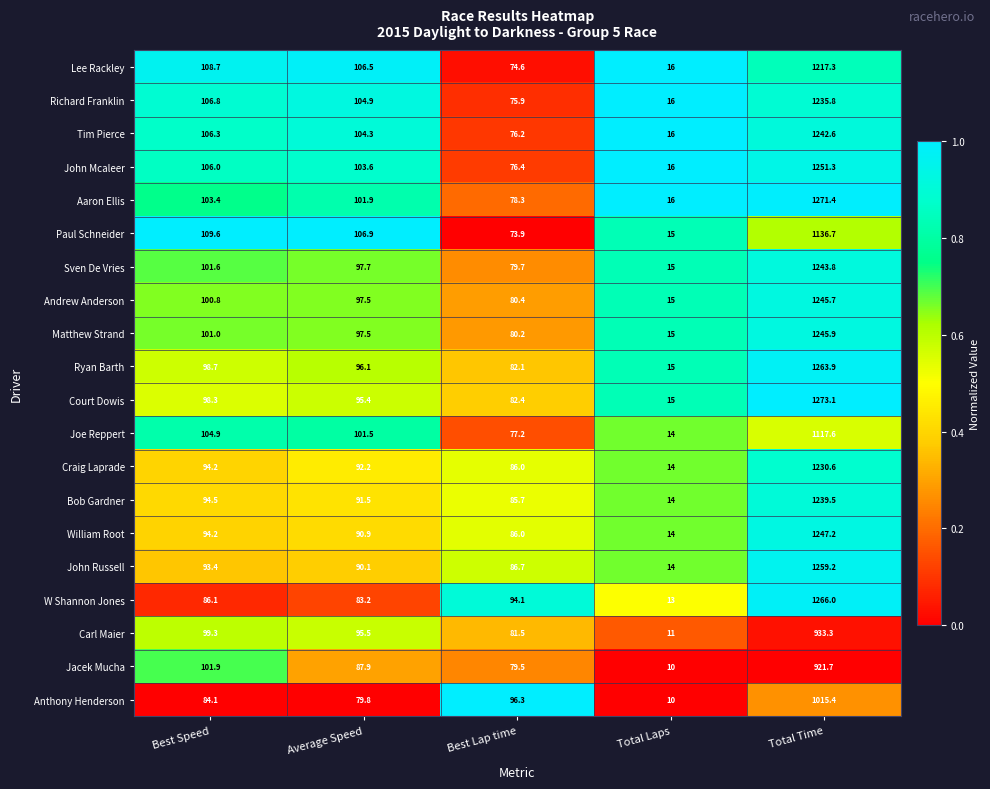

Between Best Speed and Best Lap time, which series saw the biggest shift?

Paul Schneider